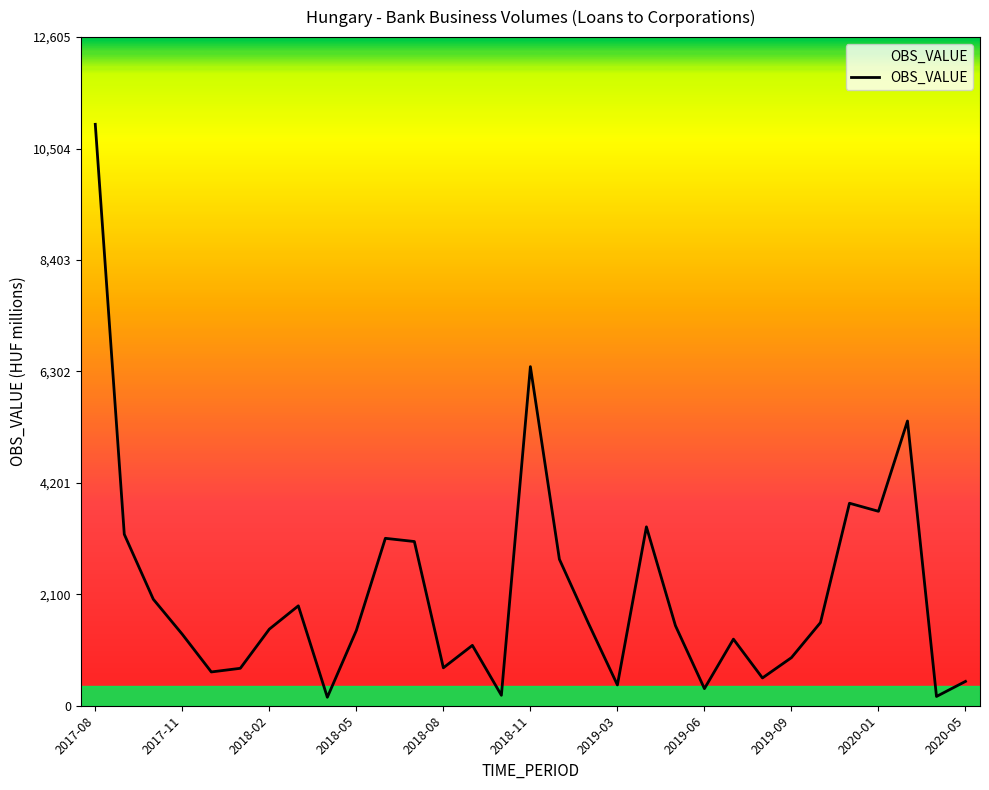

What is the greatest value displayed?

10961.0